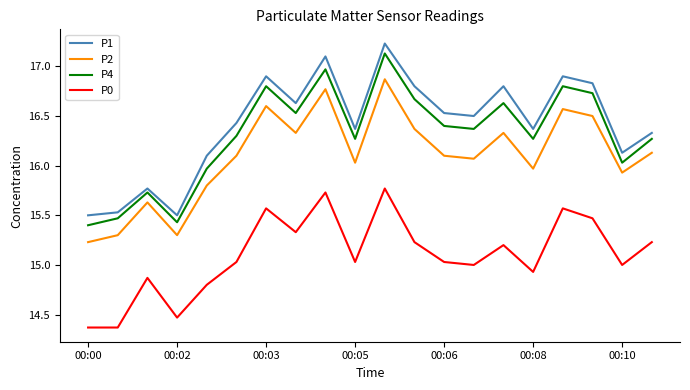

What is the minimum value shown in the chart?

14.4